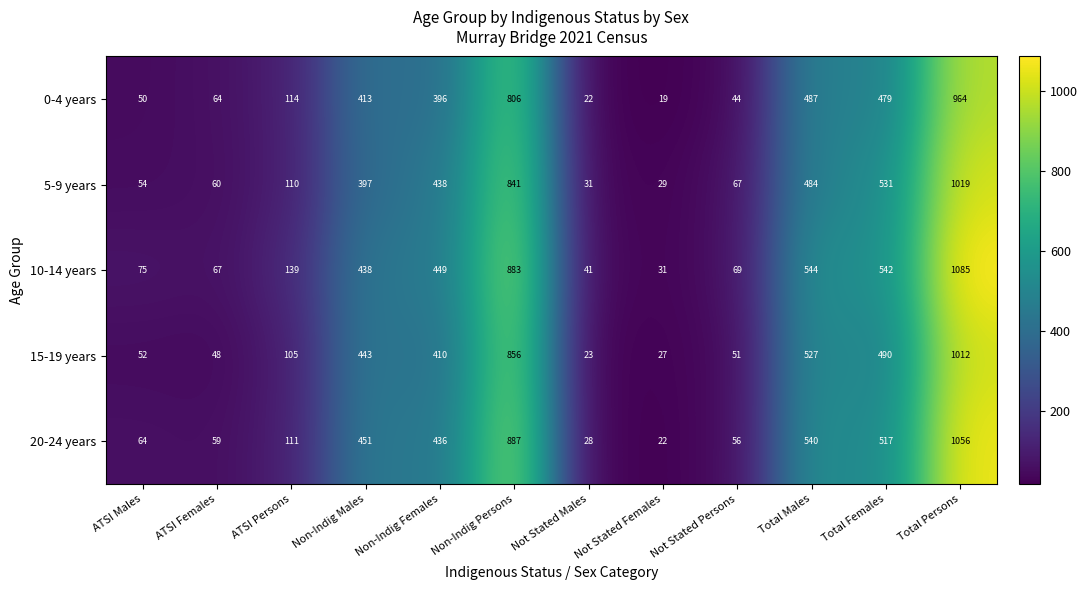

What is the total value across all series at Not Stated Persons?

287